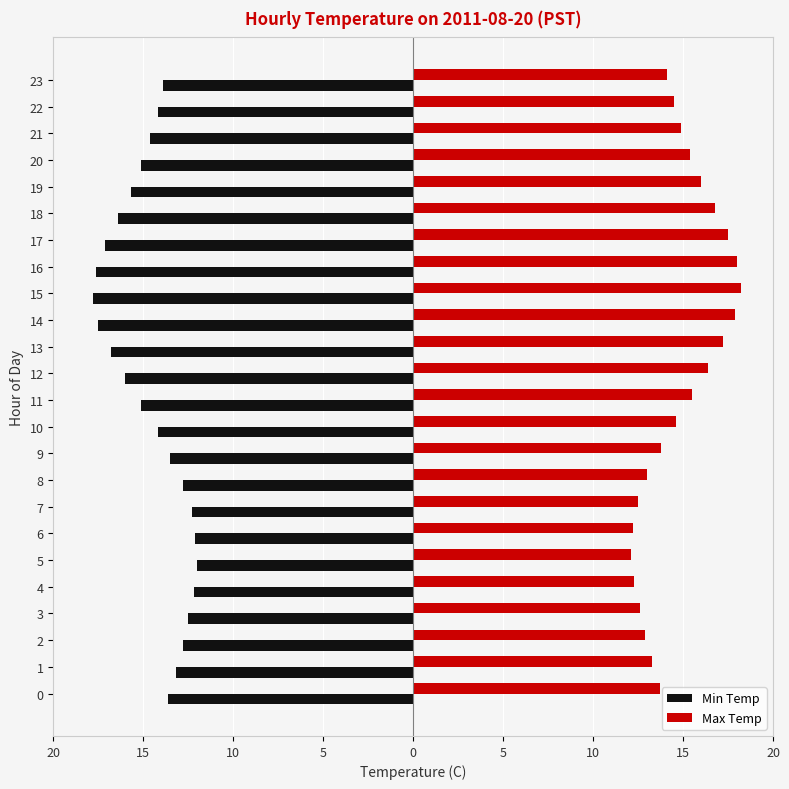

What is the total value across all series at 9?

0.3